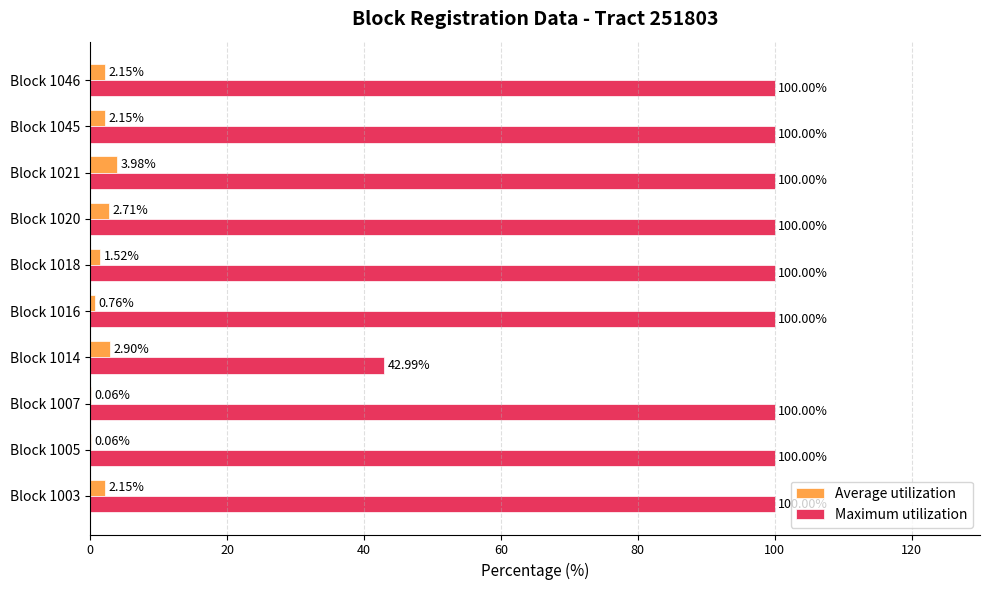

What is the sum of all Maximum utilization values?

943.0